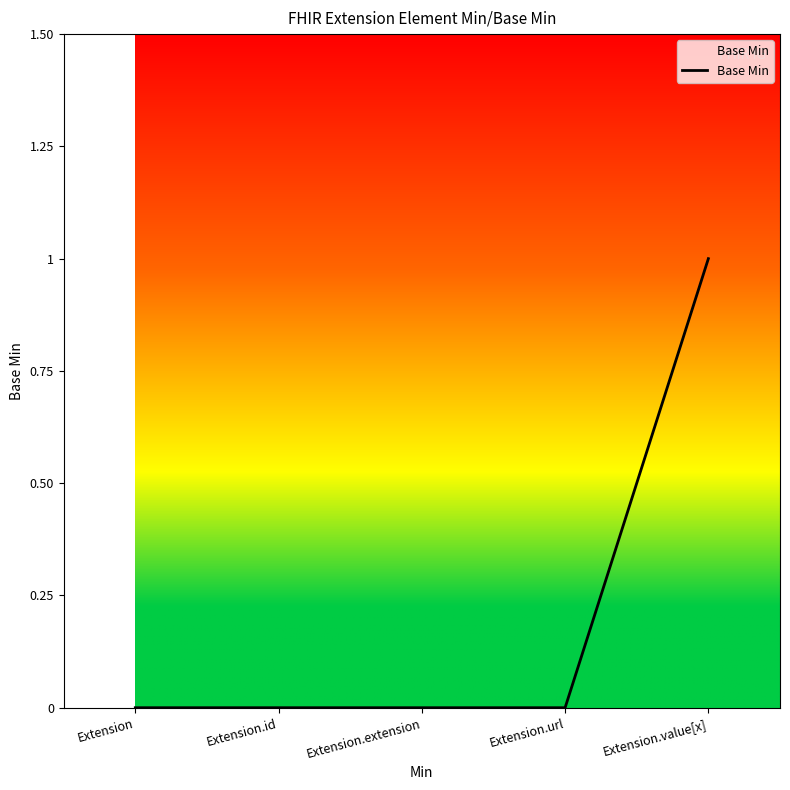

Count the values in the range 0 to 1.

5